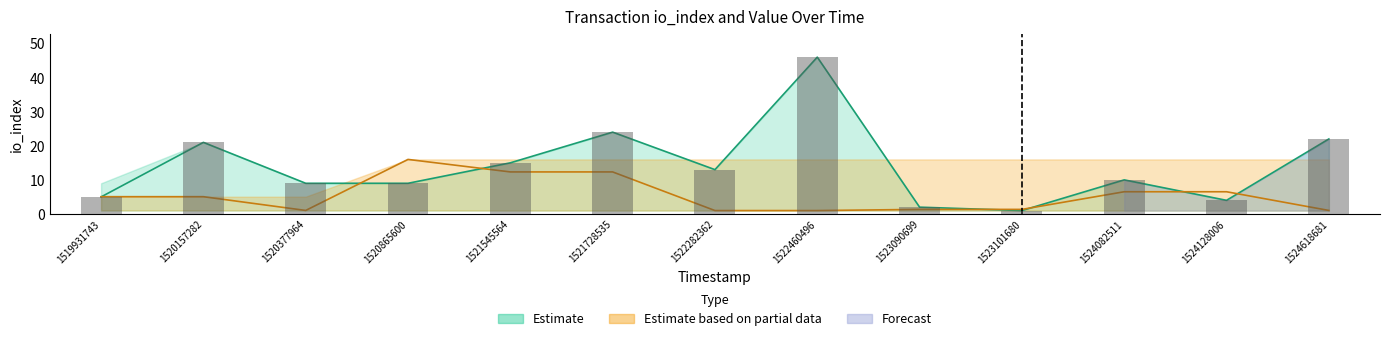

What is the difference between the maximum and second lowest values in the io_index_upper series?

44.0